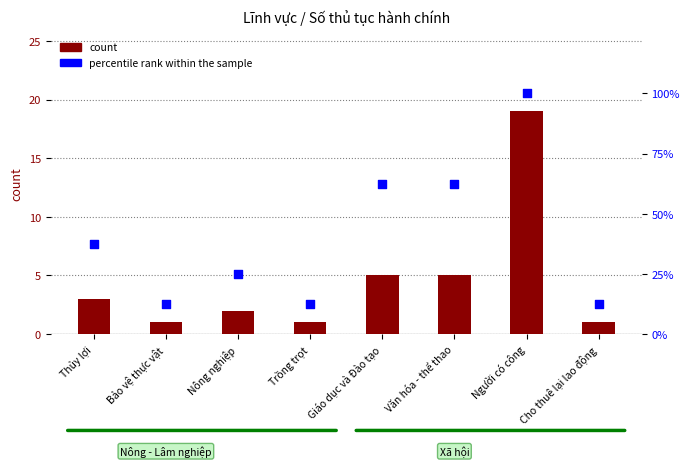

What are all the series names shown in the legend?

count, percentile rank within the sample